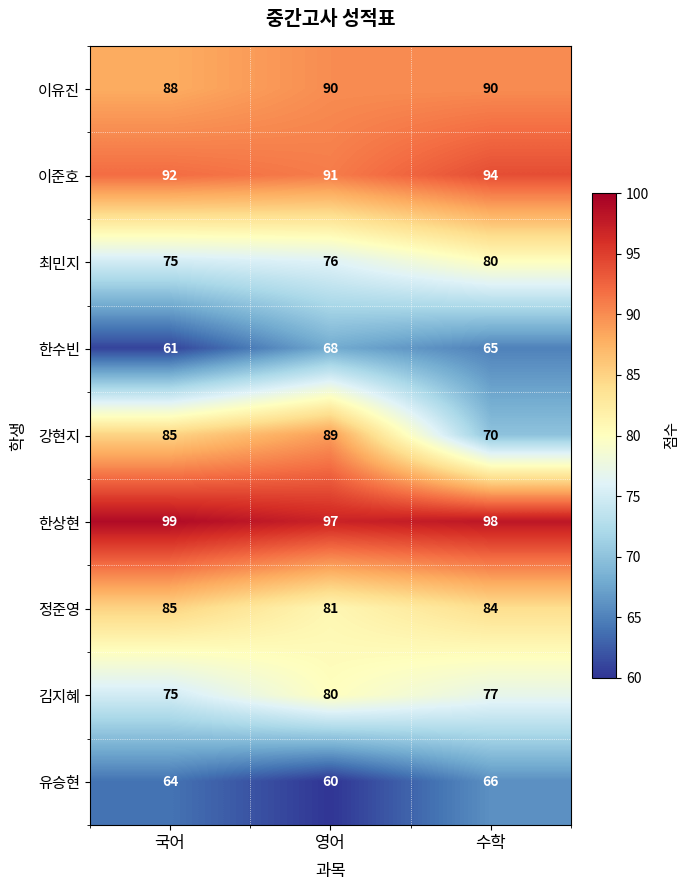

Which series has the largest total across all categories?

한상현